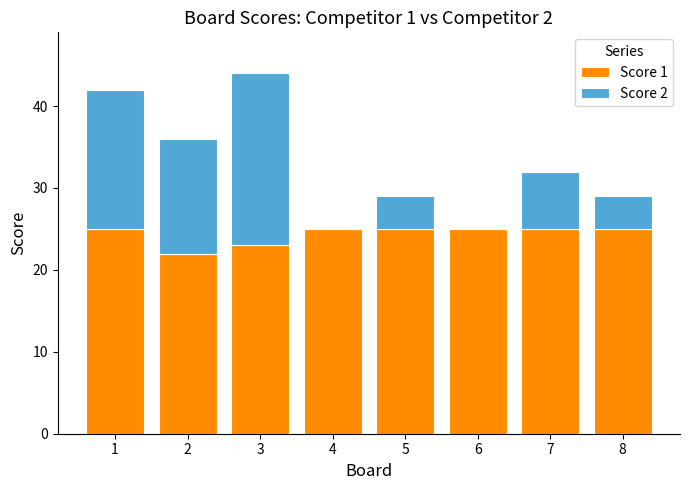

What is the highest value of the Score 1 series?

25